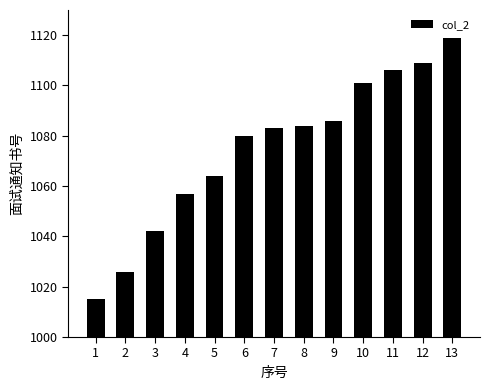

What is the smallest value displayed?

1015